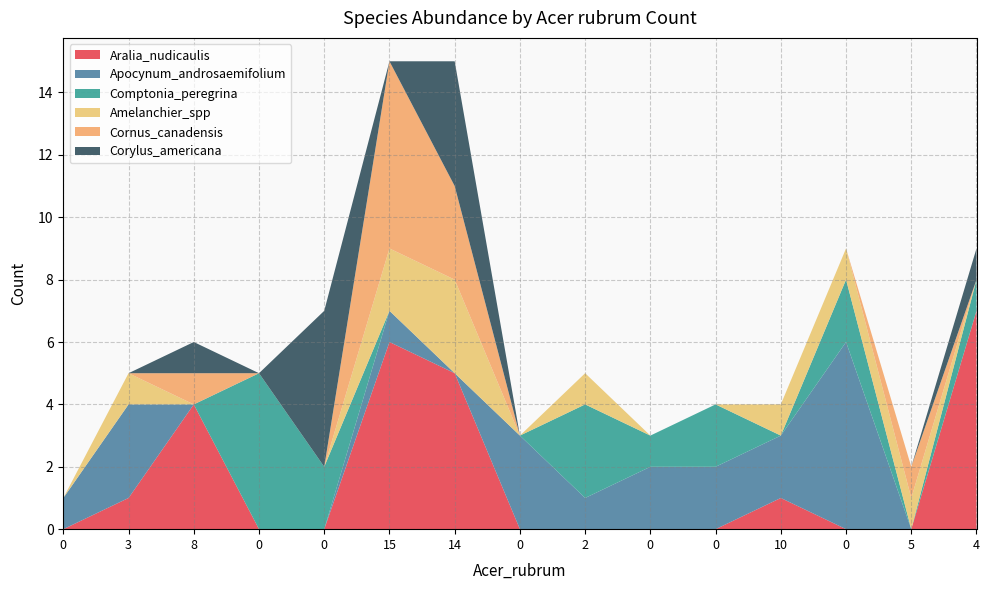

Reading left to right, what are all the values shown in this chart?

Aralia_nudicaulis: 0=0	3=1	8=4	0=0	0=0	15=6	14=5	0=0	2=0	0=0	0=0	10=1	0=0	5=0	4=7
Apocynum_androsaemifolium: 0=1	3=3	8=0	0=0	0=0	15=1	14=0	0=3	2=1	0=2	0=2	10=2	0=6	5=0	4=0
Comptonia_peregrina: 0=0	3=0	8=0	0=5	0=2	15=0	14=0	0=0	2=3	0=1	0=2	10=0	0=2	5=0	4=1
Amelanchier_spp: 0=0	3=1	8=0	0=0	0=0	15=2	14=3	0=0	2=1	0=0	0=0	10=1	0=1	5=1	4=0
Cornus_canadensis: 0=0	3=0	8=1	0=0	0=0	15=6	14=3	0=0	2=0	0=0	0=0	10=0	0=0	5=1	4=0
Corylus_americana: 0=0	3=0	8=1	0=0	0=5	15=0	14=4	0=0	2=0	0=0	0=0	10=0	0=0	5=0	4=1